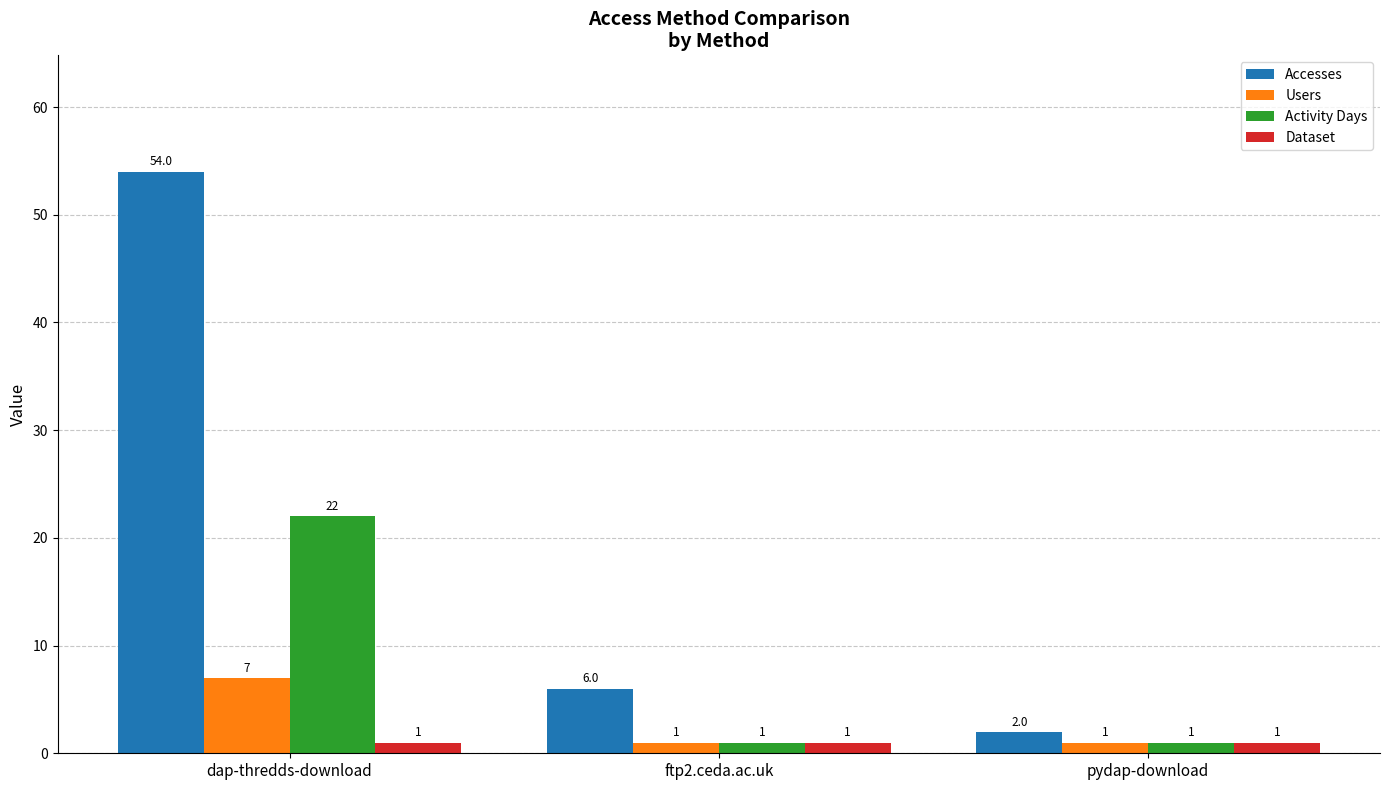

What is the sum of all Activity Days values?

24